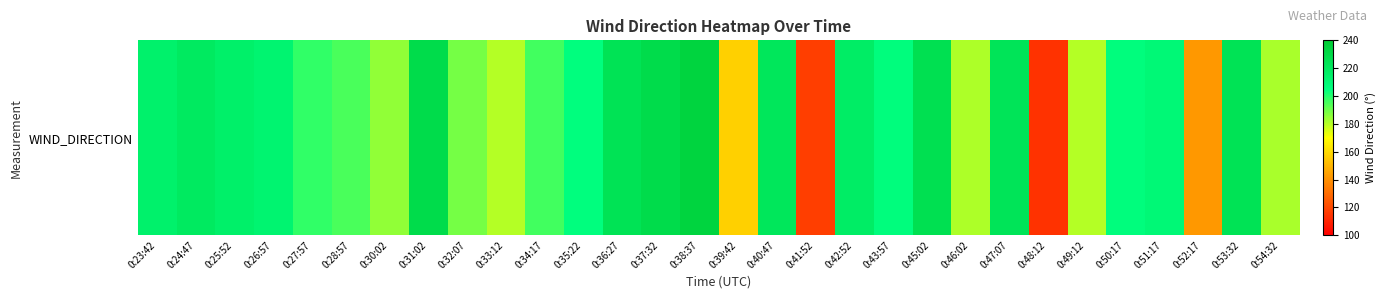

True or false: the data shows 384 at 0:42:52.

False